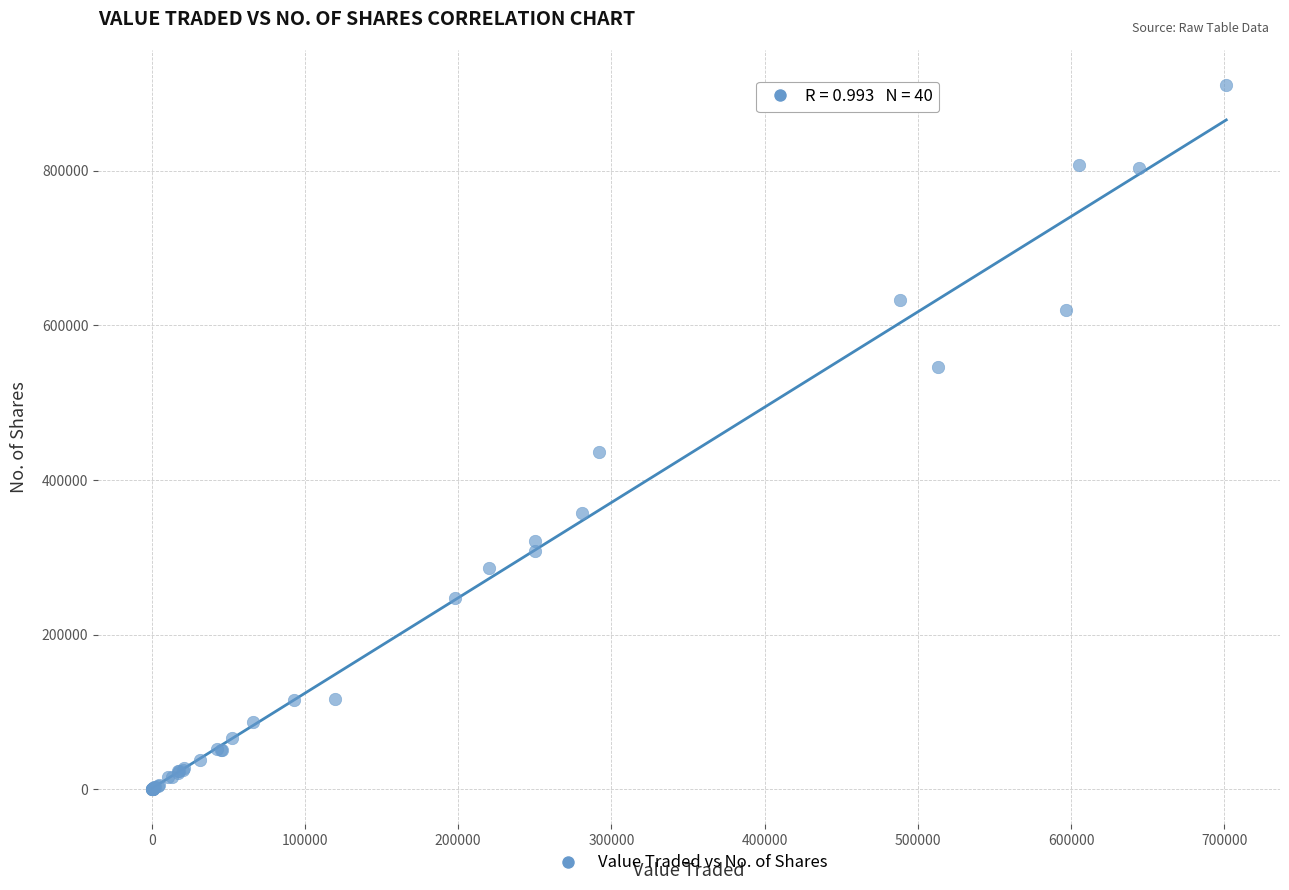

What Y value in the scatter plot is closest to 455424?

436658